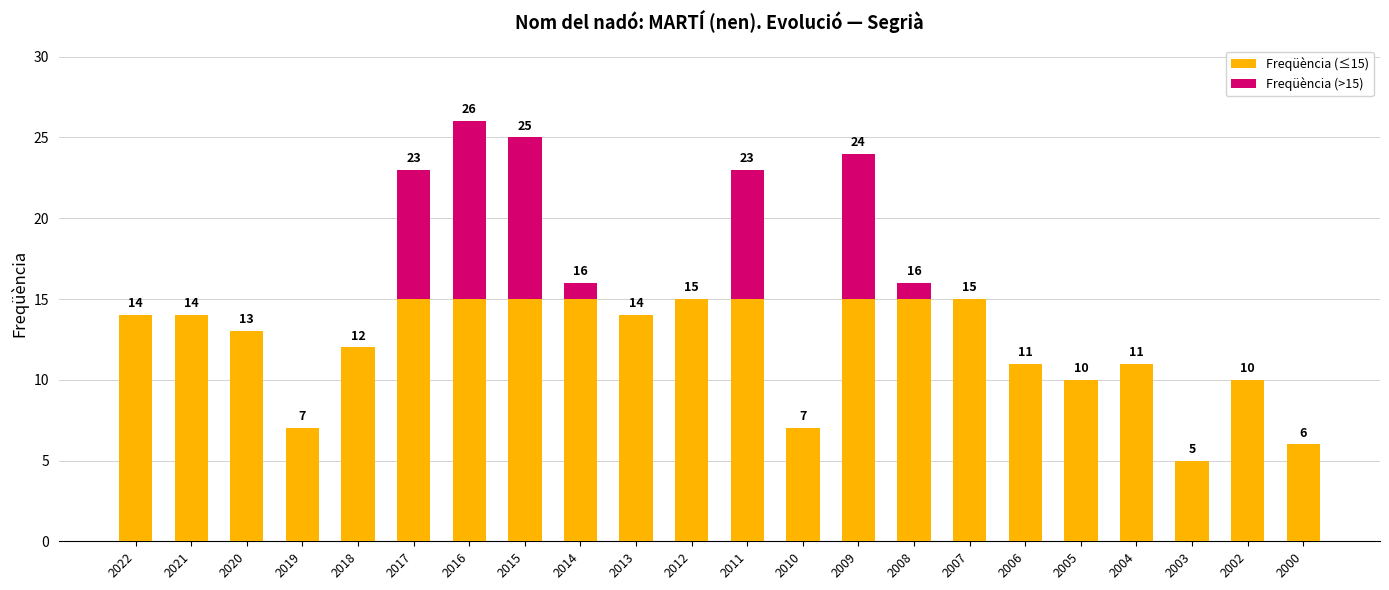

What is the value of the 5th bar from the left?

12